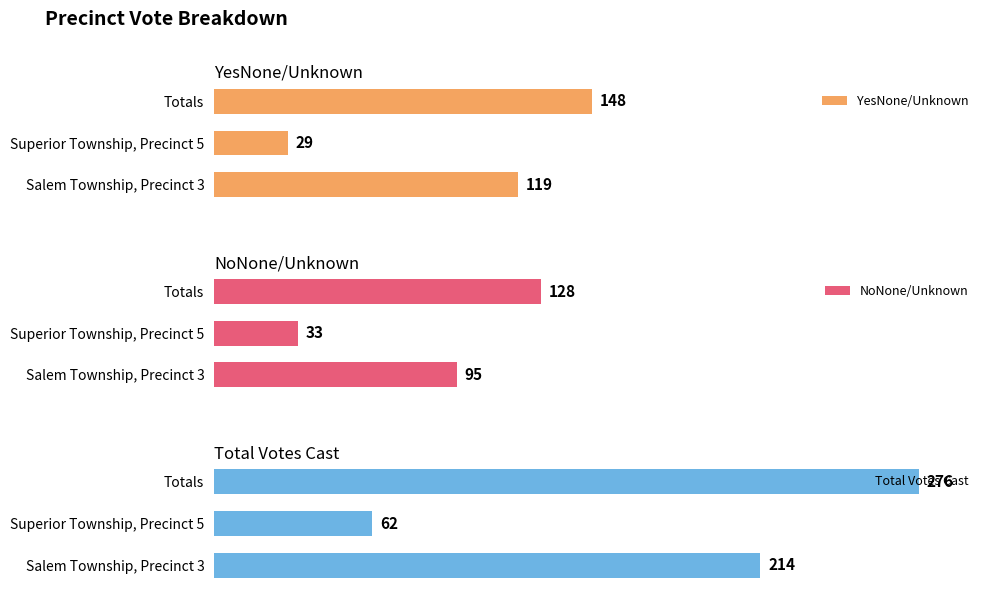

How many bars are there in each group?

3